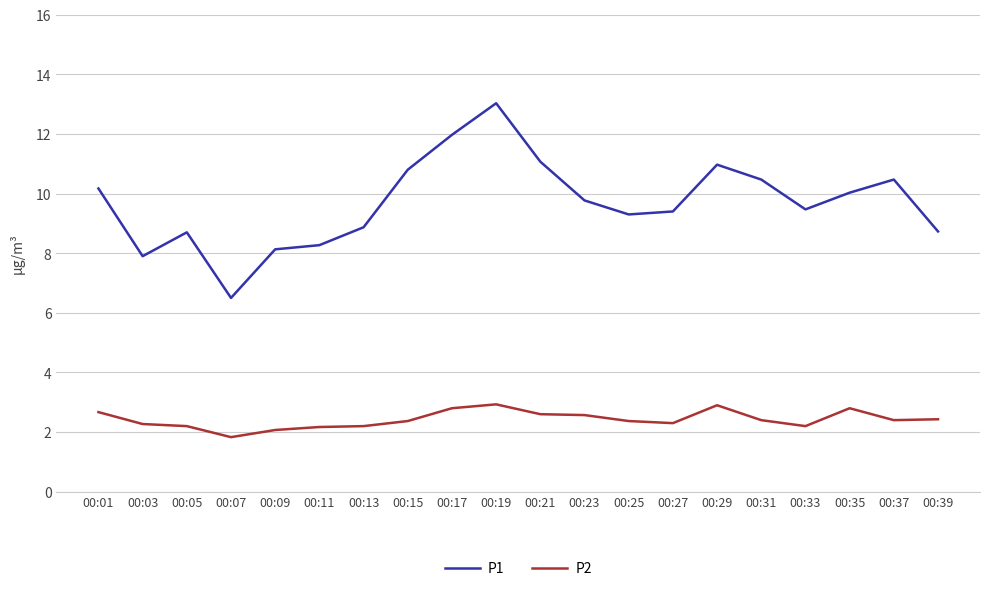

List the series in order of their overall mean, lowest first.

P2, P1